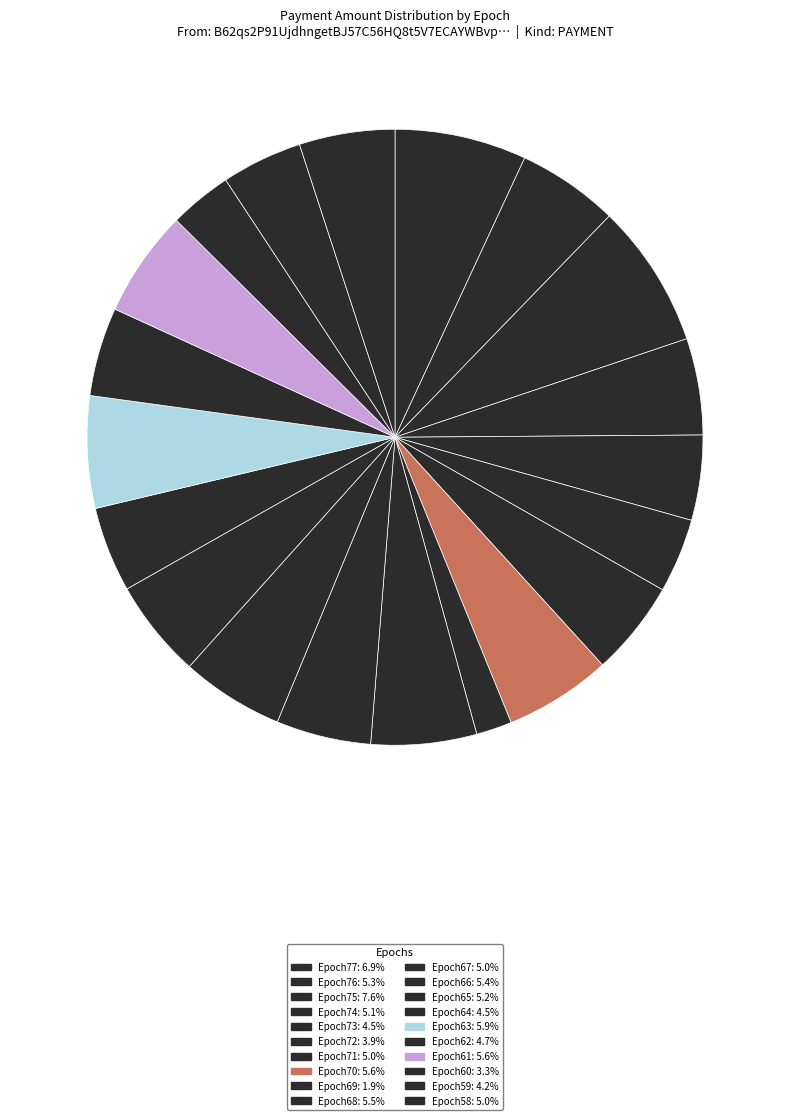

What is the largest slice in the pie chart?

Epoch75